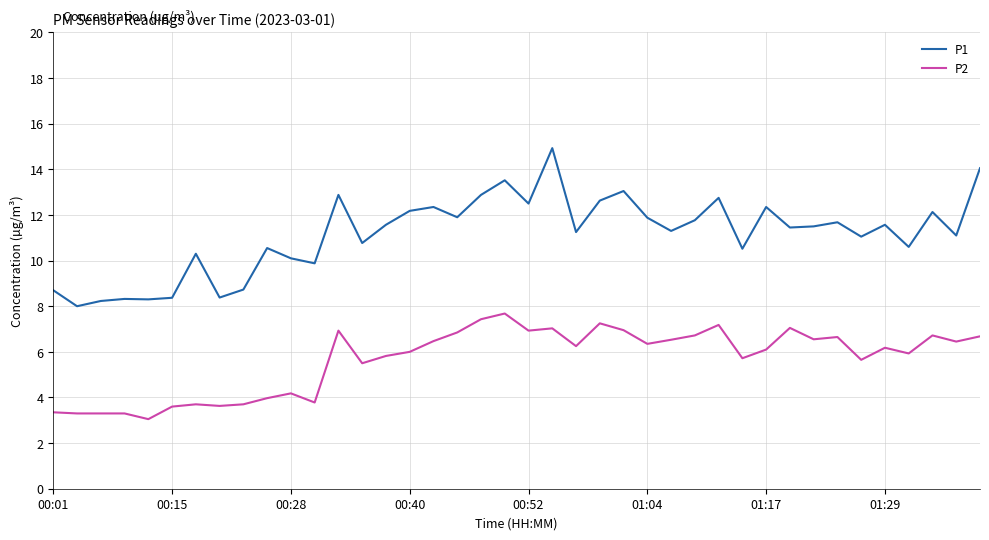

True or false: P1 and P2 intersect in this chart.

False